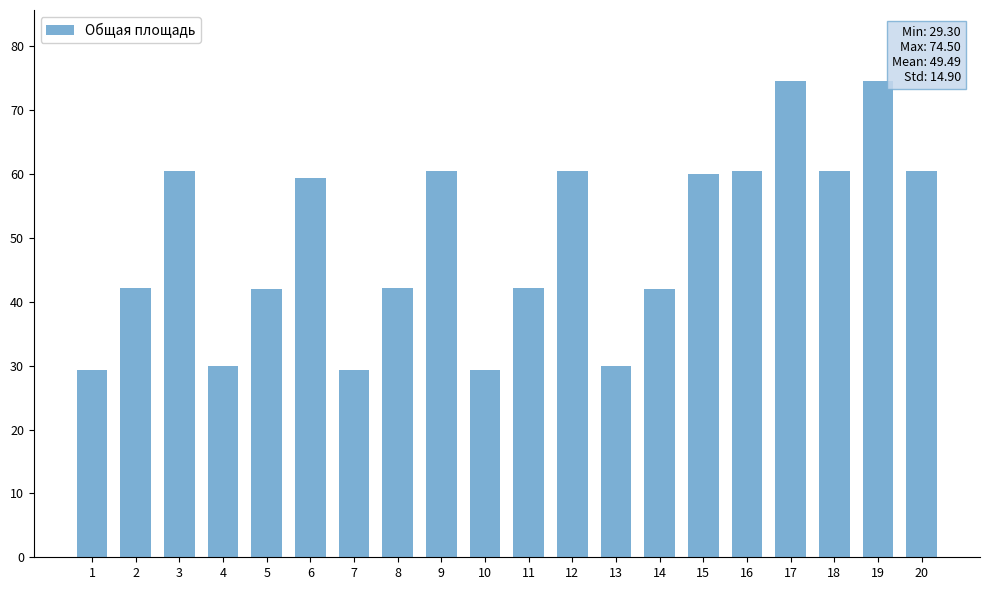

What is the smallest value displayed?

29.3